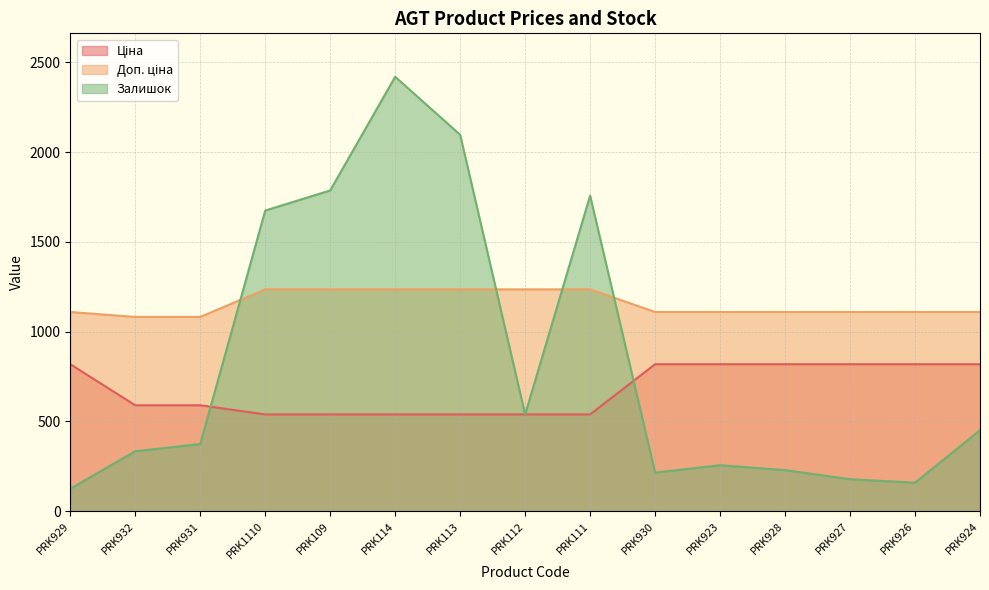

What is the average value of the Доп. ціна series?

1156.0